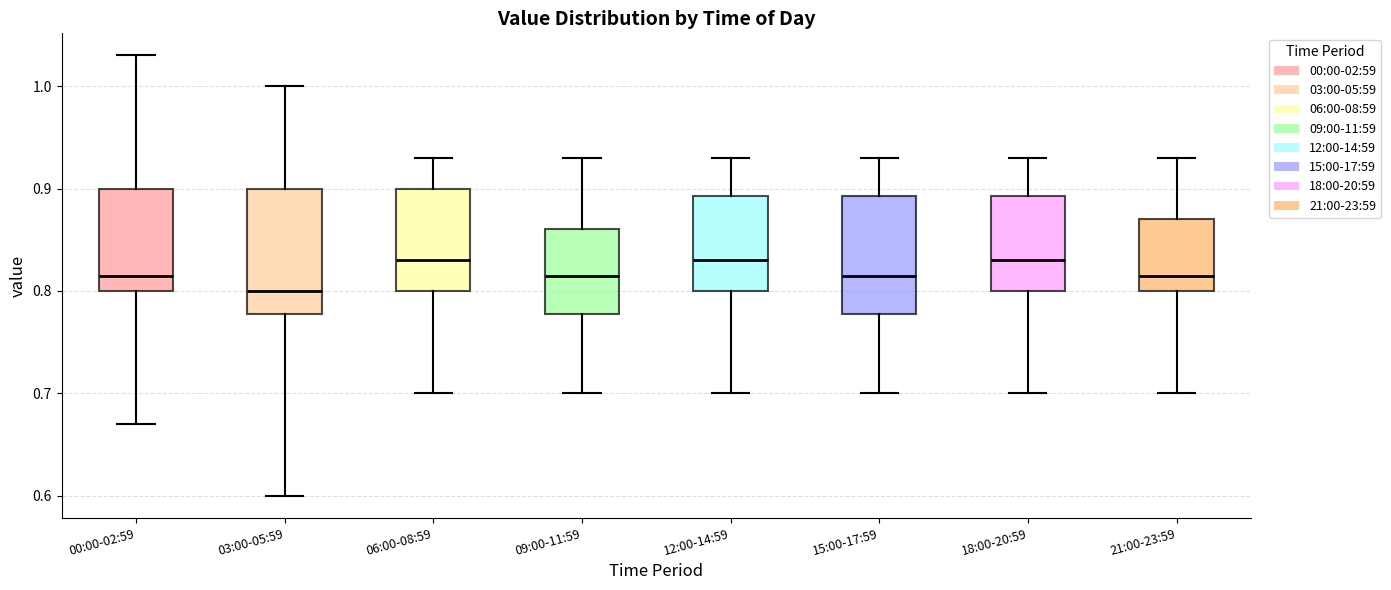

Which box's median line is the lowest?

03:00-05:59